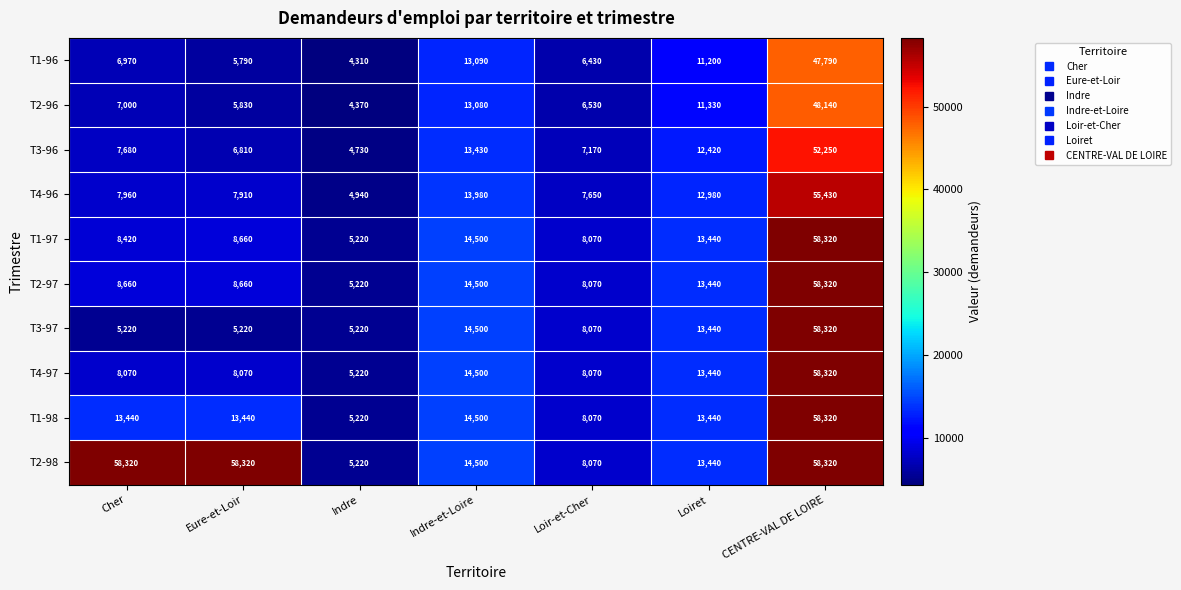

At which label is T3-96 closest to 28490?

Indre-et-Loire